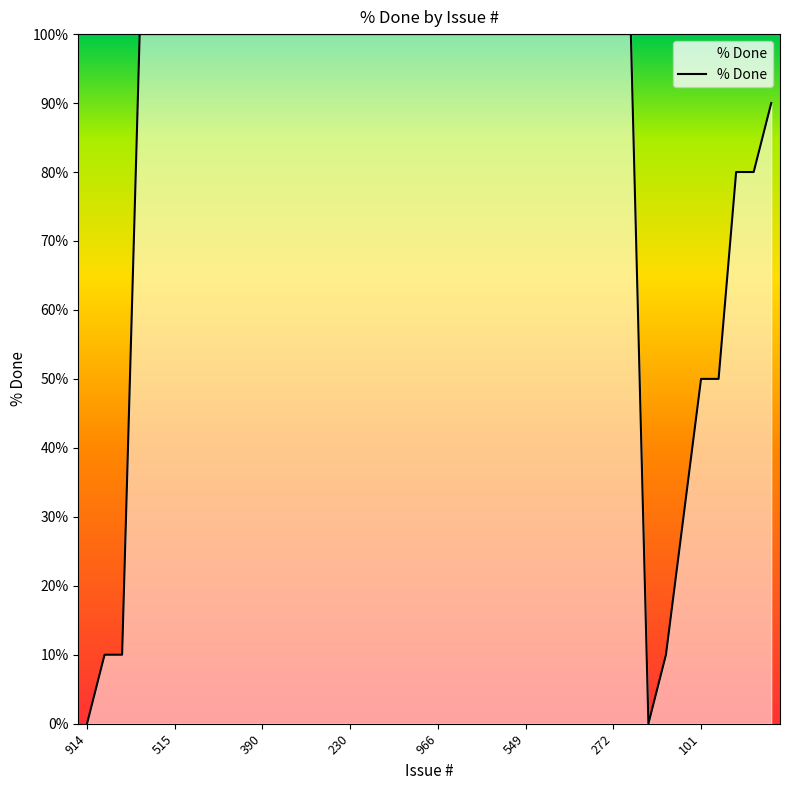

What is the maximum value shown in the chart?

100